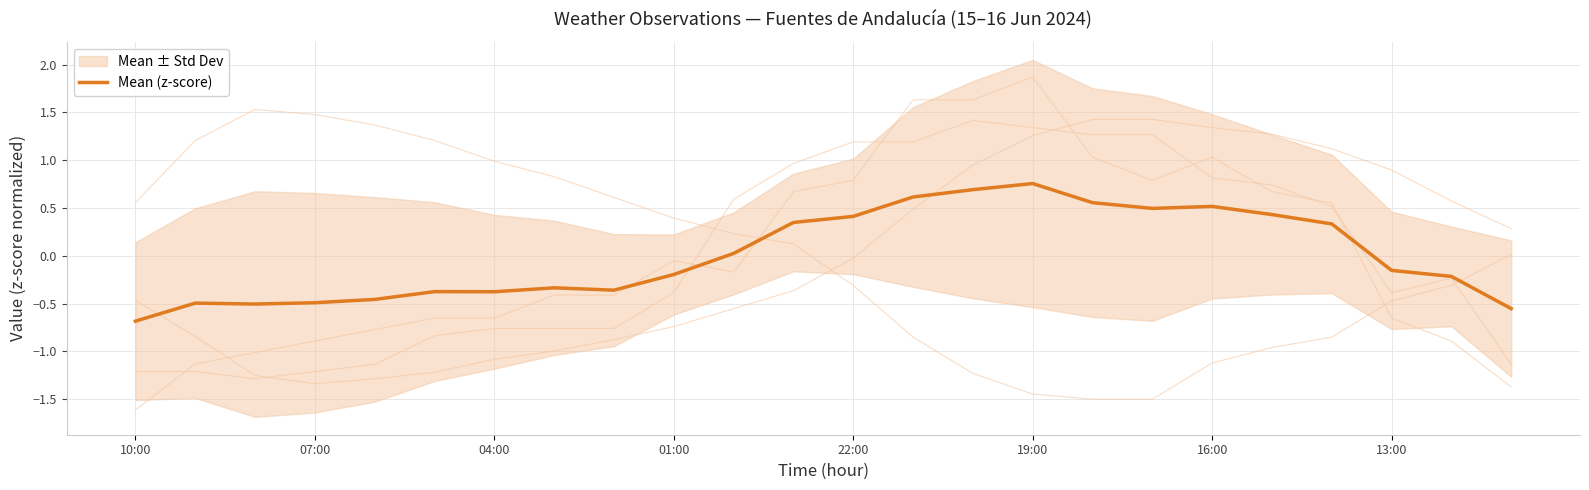

True or false: the data has more than 1 interior local peaks.

True